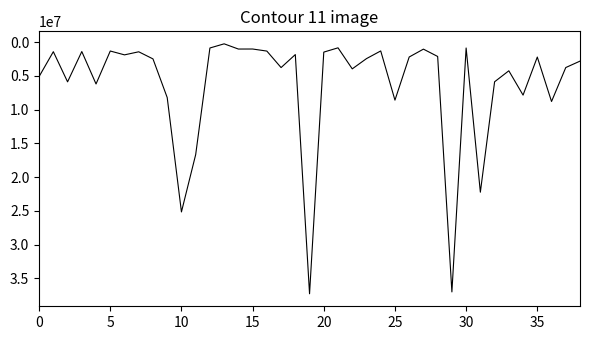

What is the greatest value displayed?

37273571.7